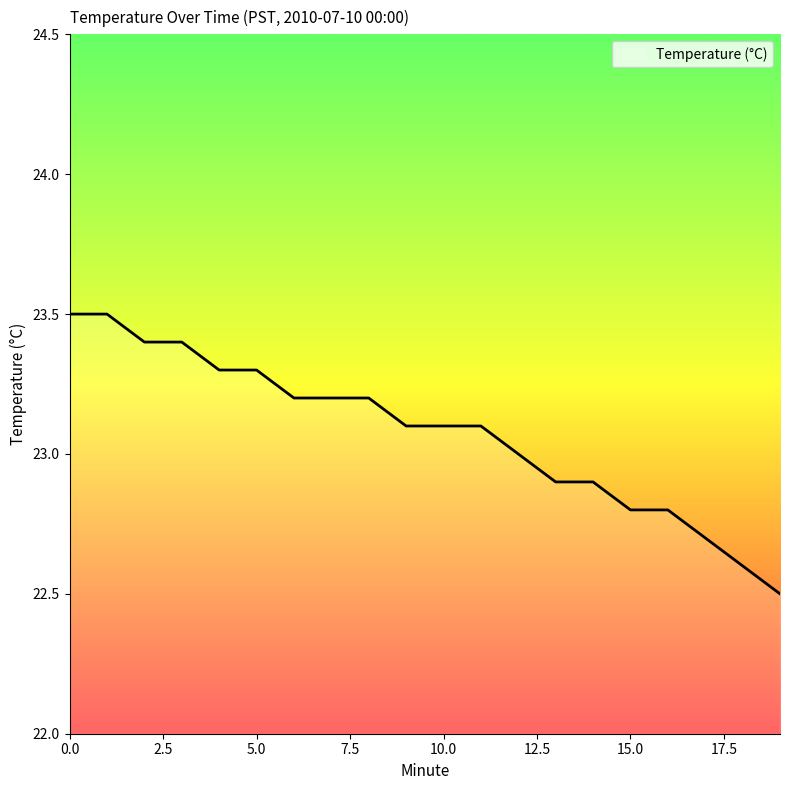

What is the difference between the maximum and minimum values?

1.0